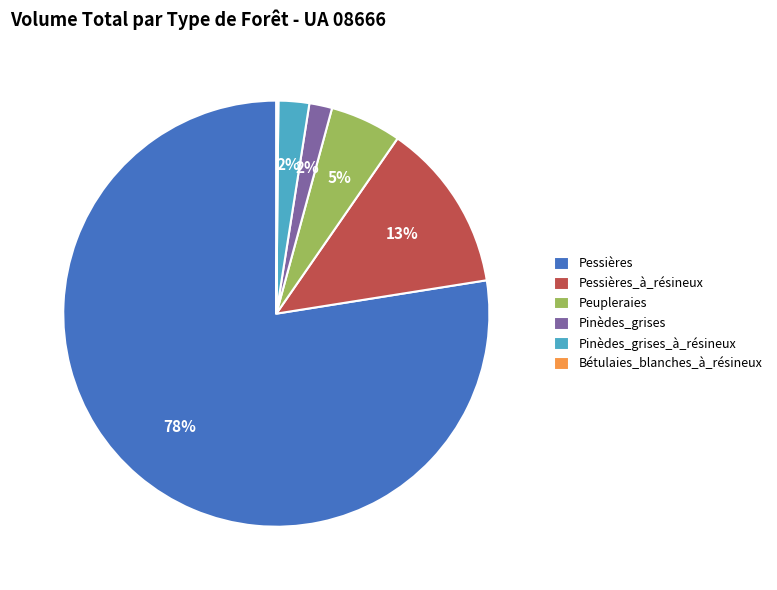

To the nearest percent, what is the difference between the Pessières and Pinèdes_grises slice percentages?

76%